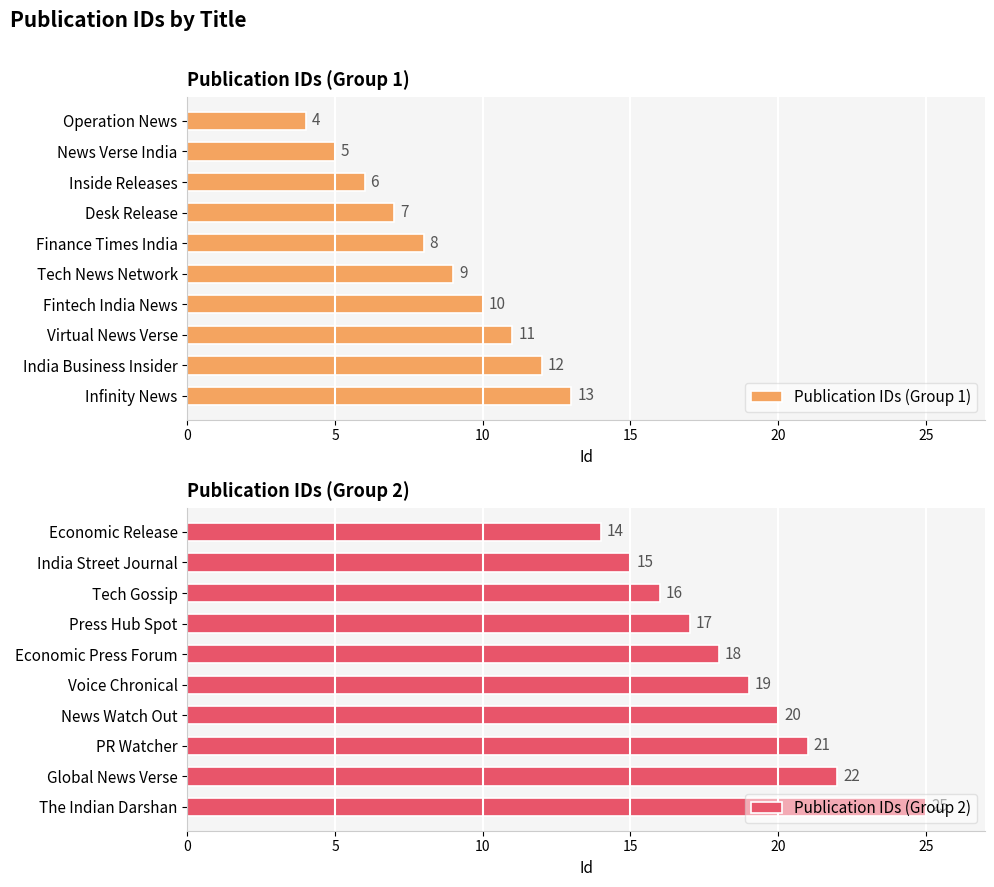

Read the Publication IDs (Group 1) value at News Verse India.

5